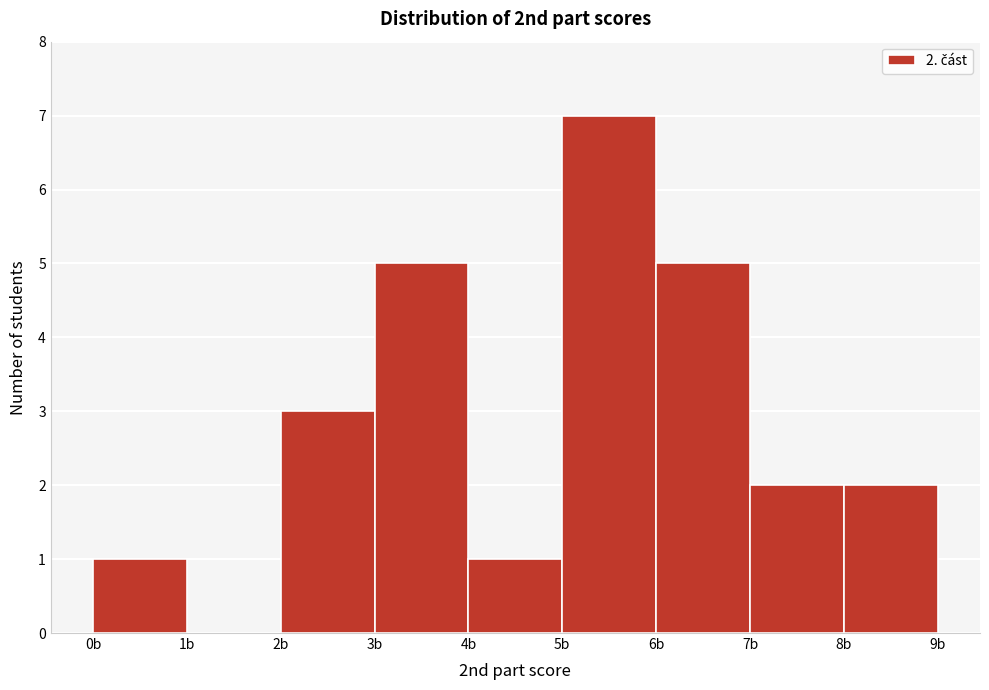

Which range on the x-axis has the tallest bar?

5 to 6